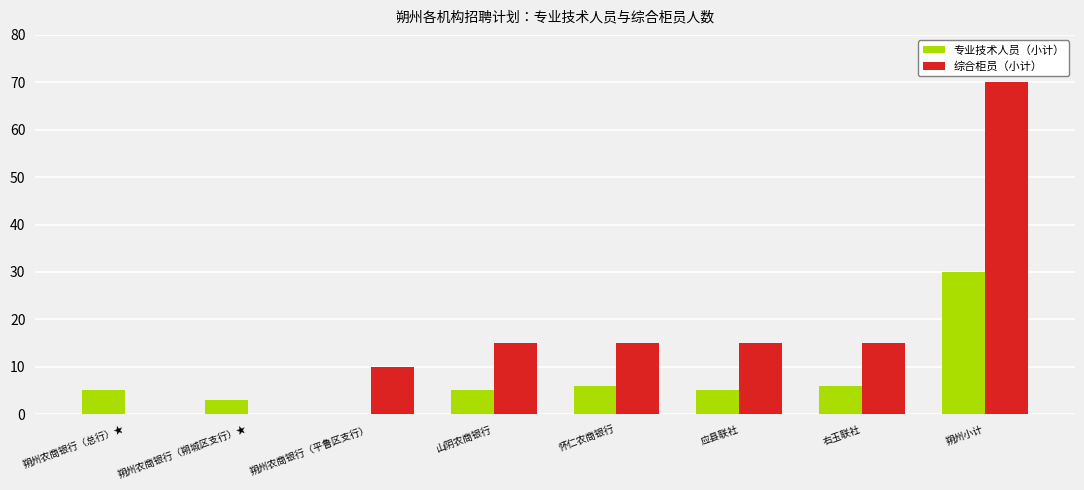

Is the value of 综合柜员（小计） at 朔州小计 greater than the value of 专业技术人员（小计） at 朔州农商银行（平鲁区支行）?

Yes